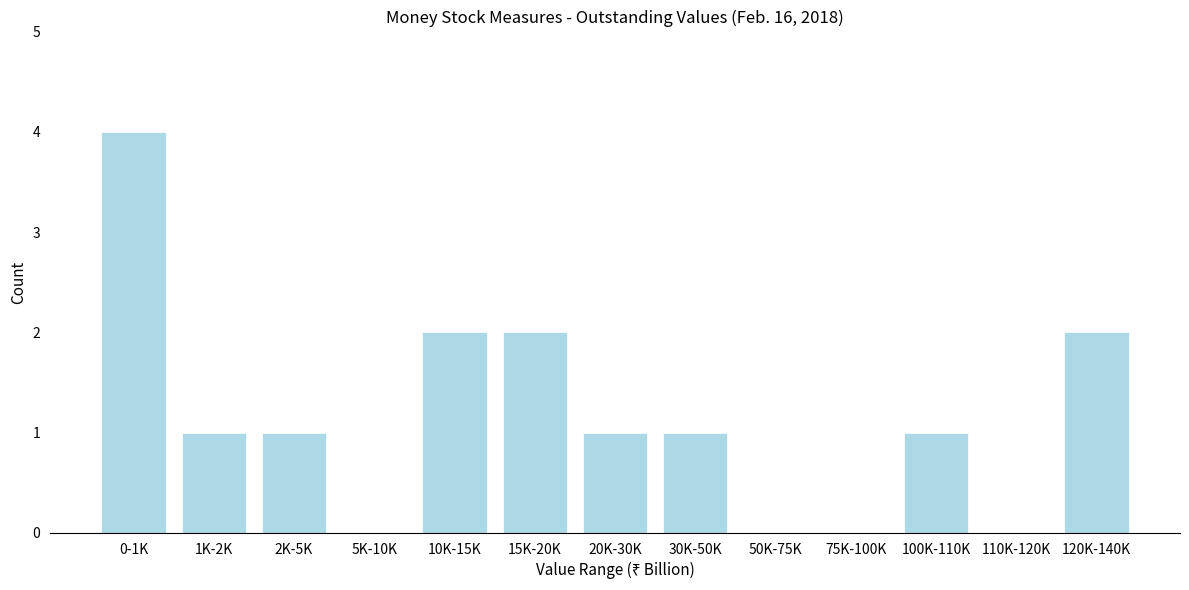

Reading right to left, what are all the values shown in this chart?

120K-140K=2	110K-120K=0	100K-110K=1	75K-100K=0	50K-75K=0	30K-50K=1	20K-30K=1	15K-20K=2	10K-15K=2	5K-10K=0	2K-5K=1	1K-2K=1	0-1K=4